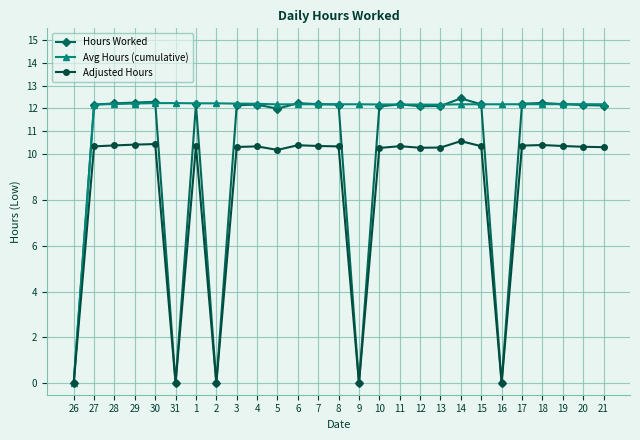

True or false: Avg Hours (cumulative) has more than 0 interior local peaks.

True